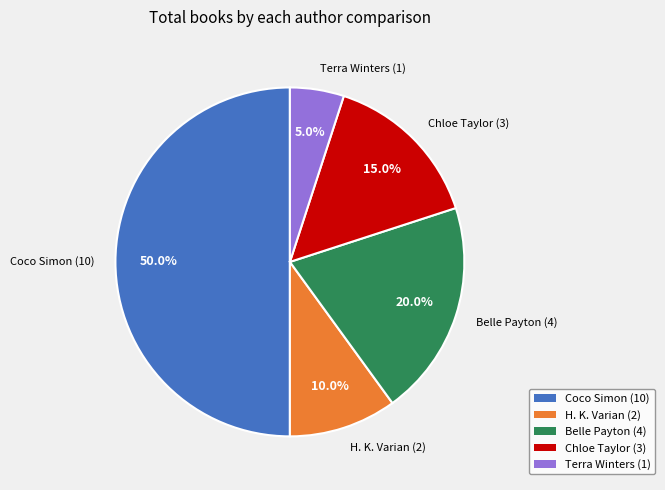

What percentage is NOT represented by Chloe Taylor (3)?

85.0%